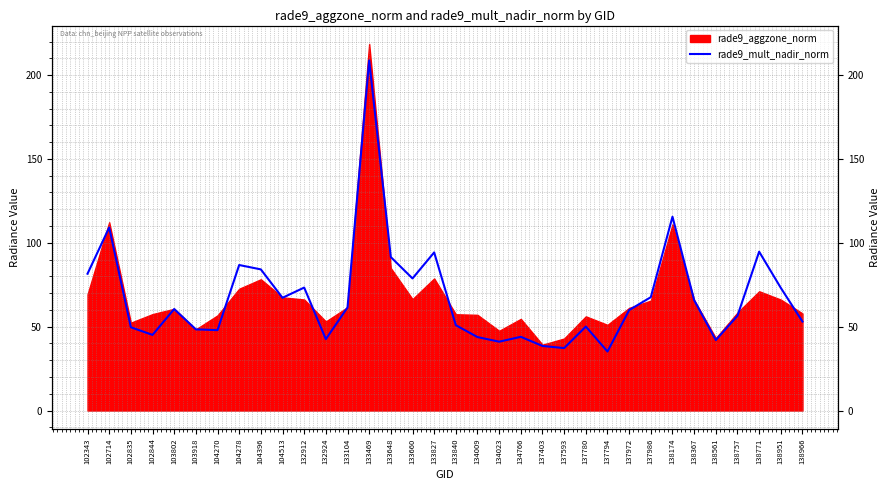

What is the value of the 14th point from the left?

208.7